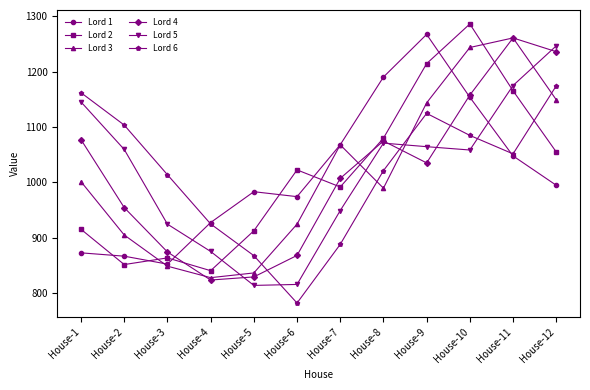

Does the chart have visible grid lines?

No